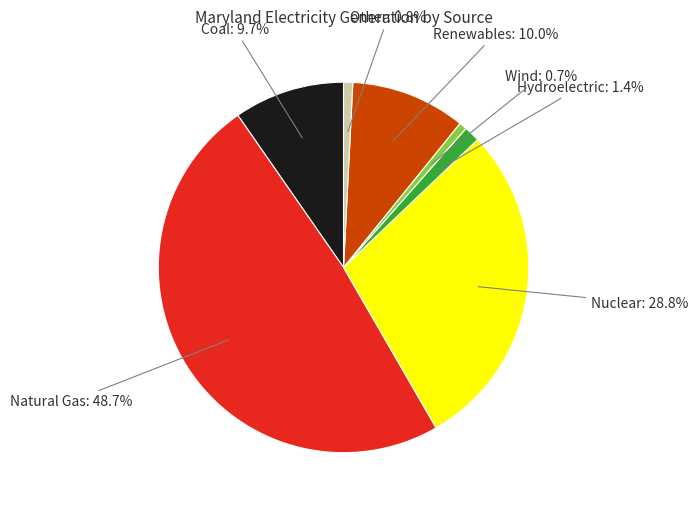

How many slices are in this pie chart?

7